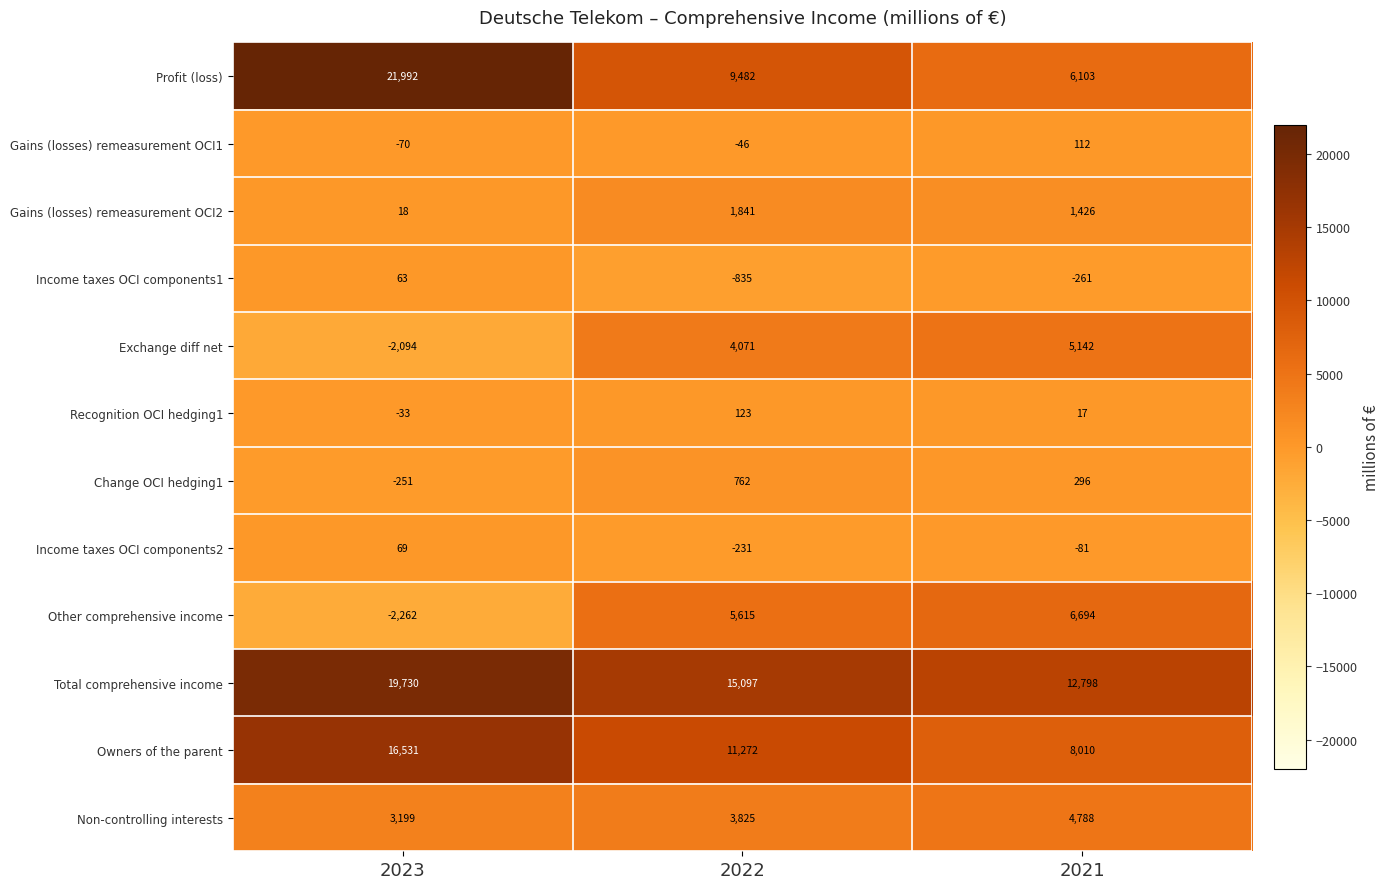

Is it true that Profit (loss) equals 6103 at 2021?

True